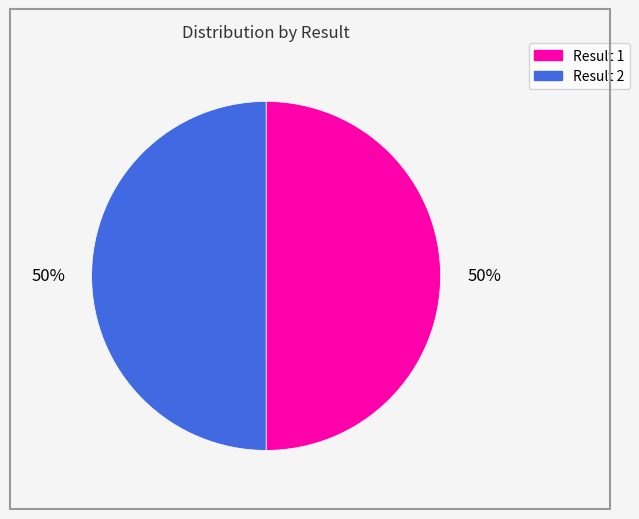

To the nearest percent, what is the average slice percentage?

50%